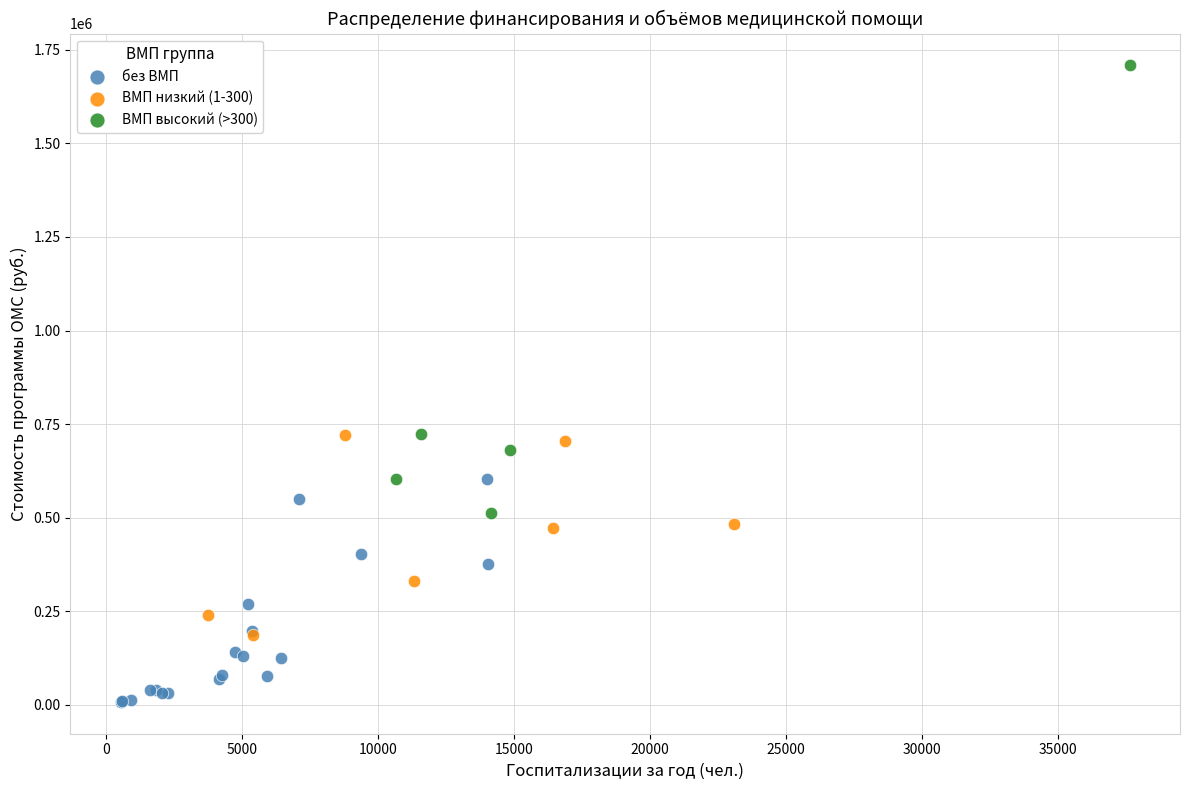

What are all the series names shown in the legend?

без ВМП, ВМП низкий (1-300), ВМП высокий (>300)